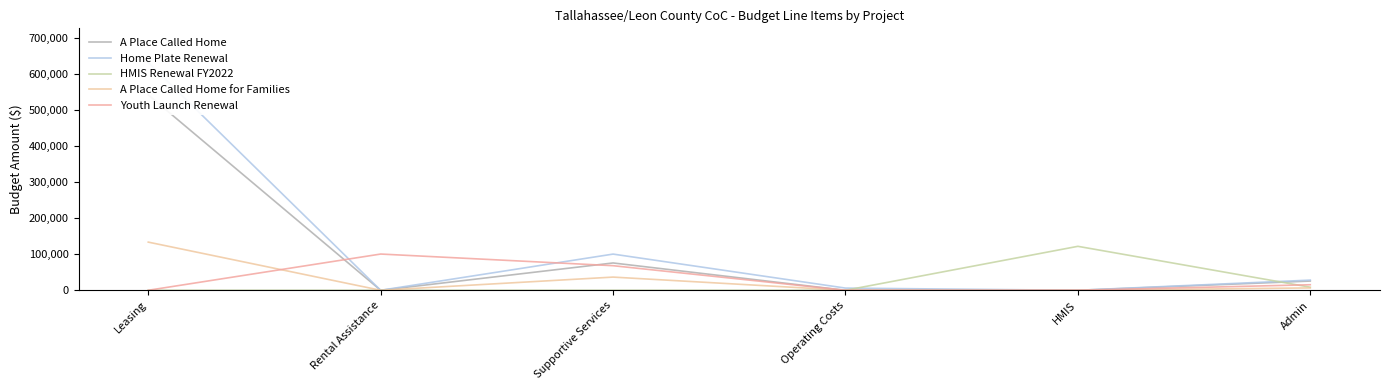

What is the sum of the A Place Called Home values at Supportive Services and Admin?

101202